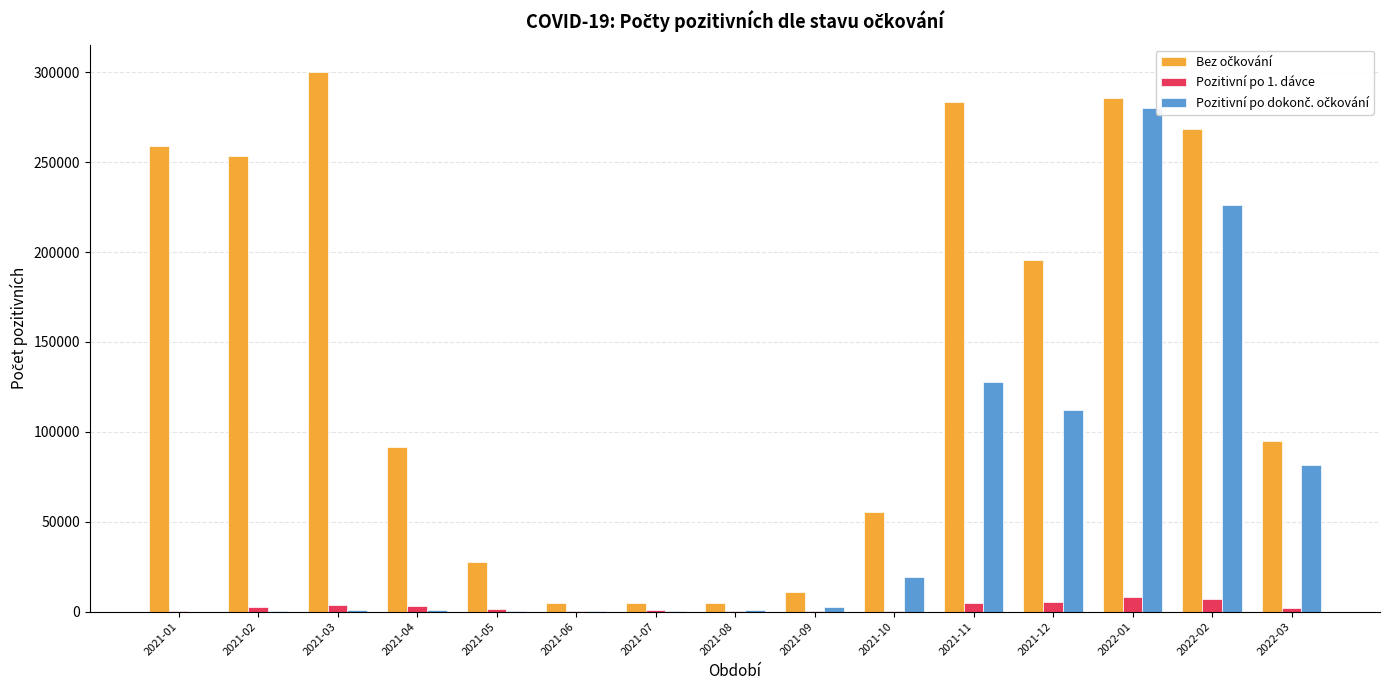

Which series has the largest range (max minus min)?

Bez očkování